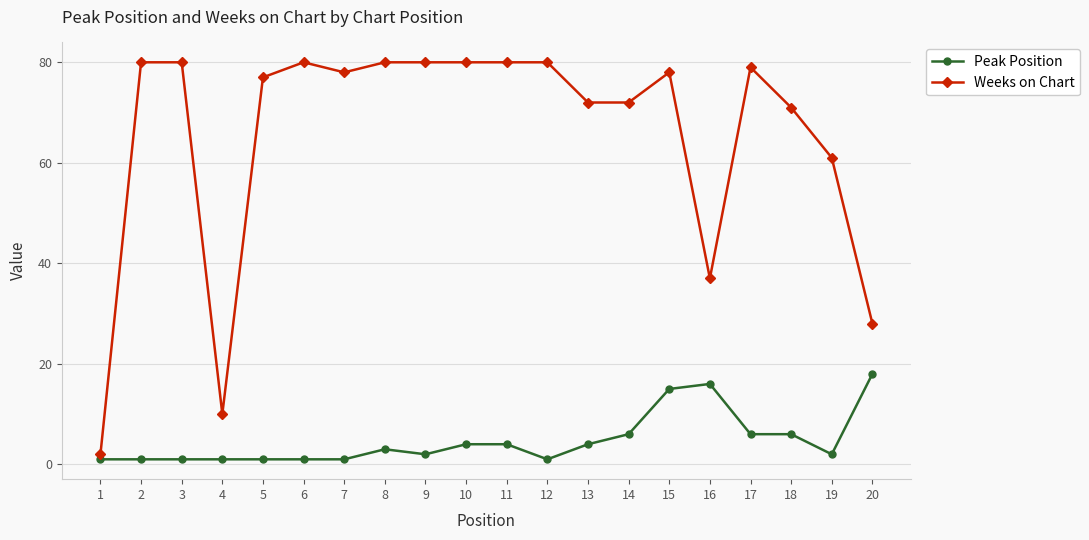

Which series has the largest total across all categories?

Weeks on Chart